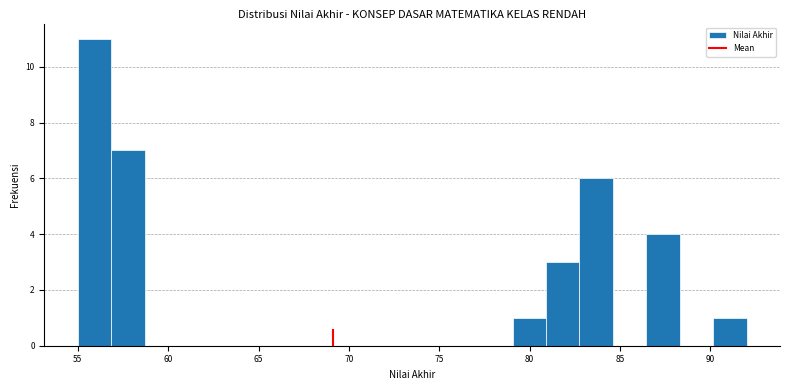

Around what value on the x-axis is the tallest bar? Give the approximate position of its centre, as read against the axis.

56.0